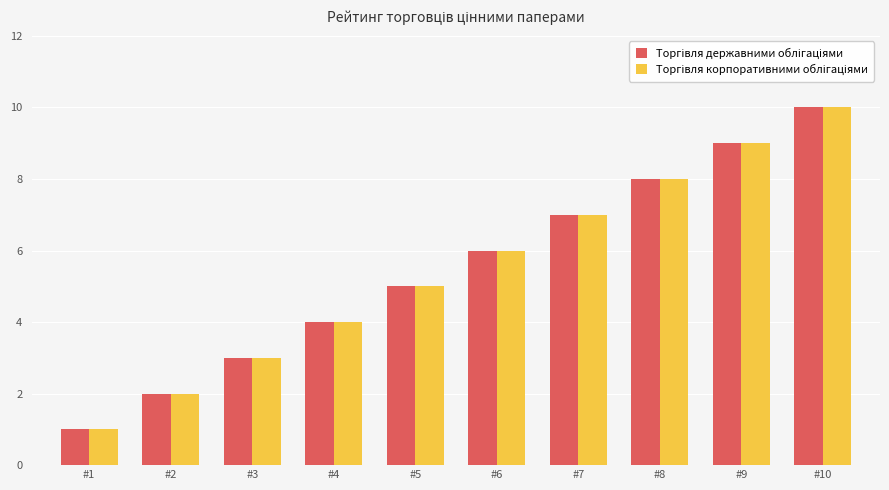

Which category has the lowest value across all series?

#1